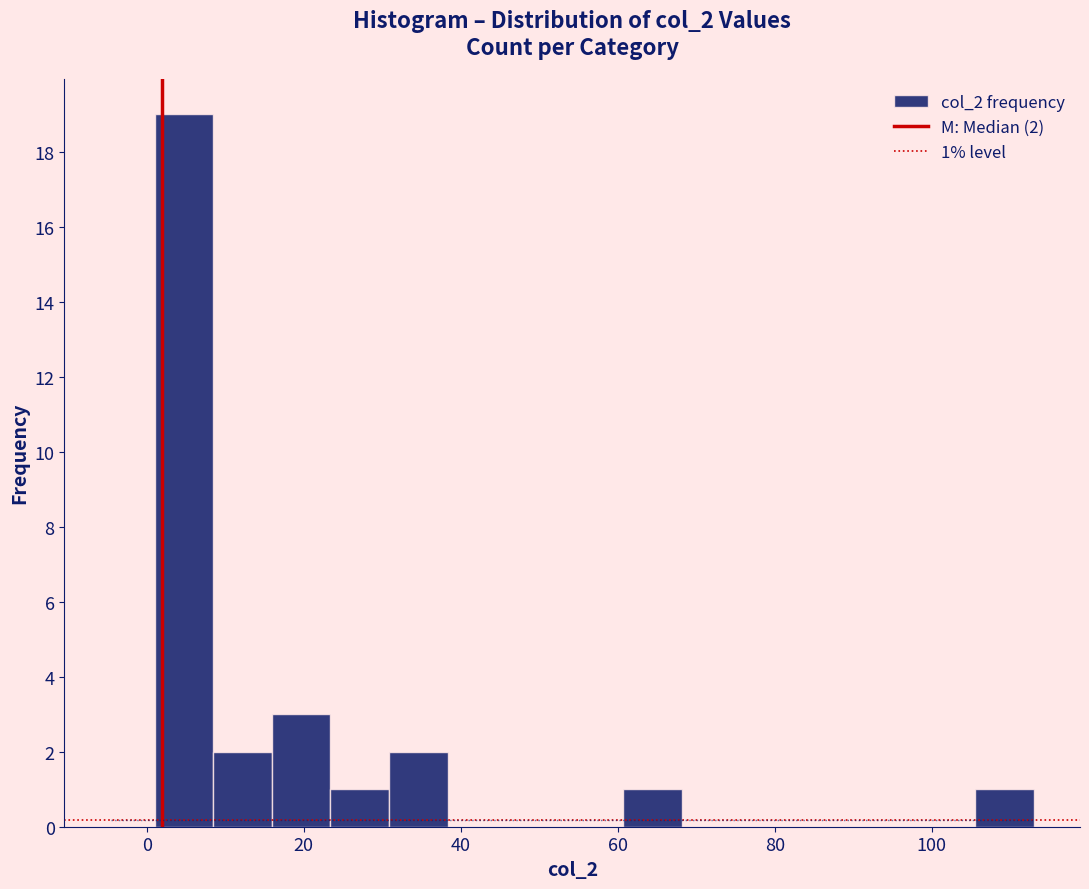

Read against the x-axis, roughly where is the centre of the tallest bar?

4